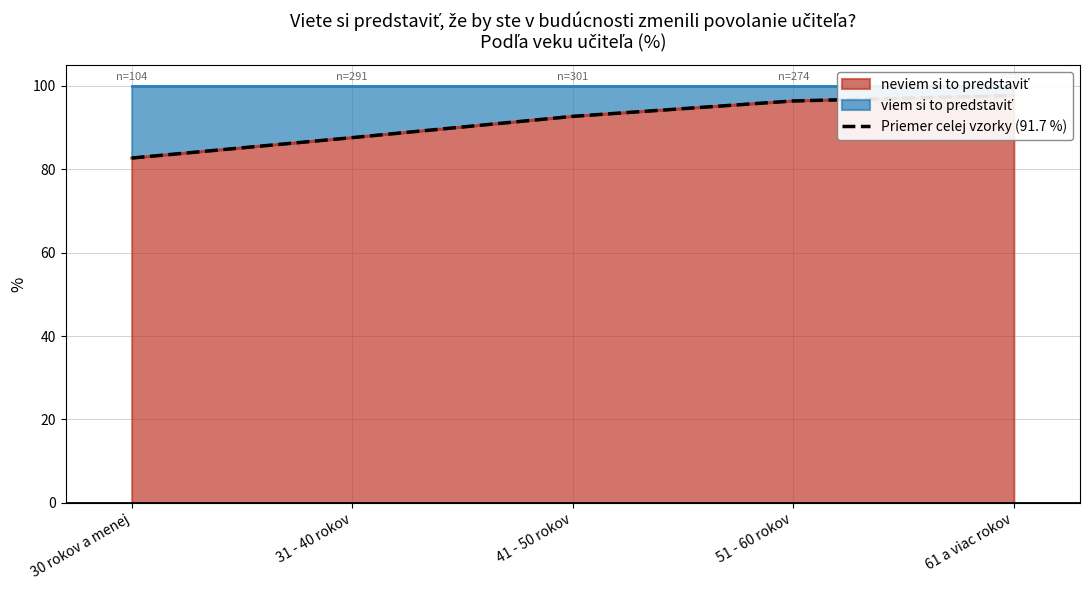

At which label is the value closest to 90?

31 - 40 rokov